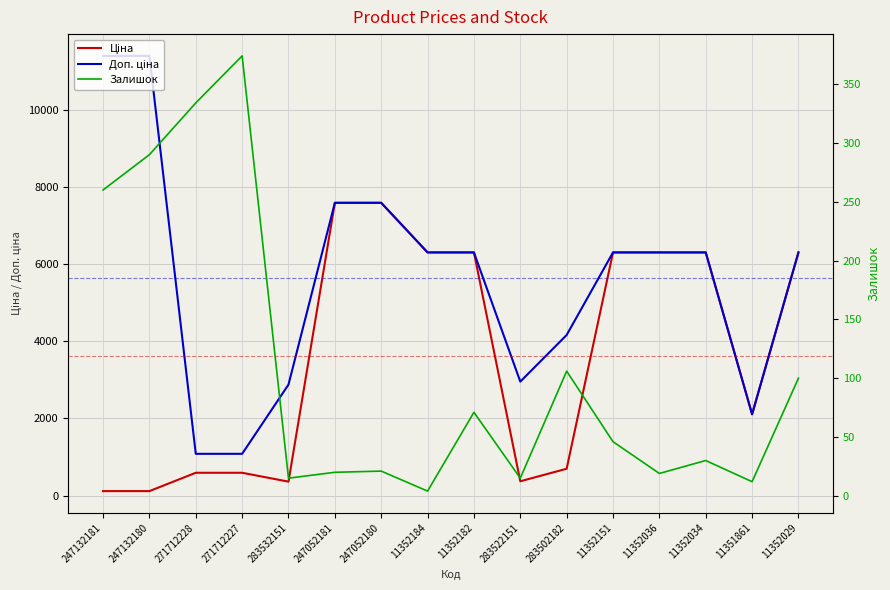

Is the value of Ціна at 247052180 greater than the value of Залишок at 283532151?

Yes